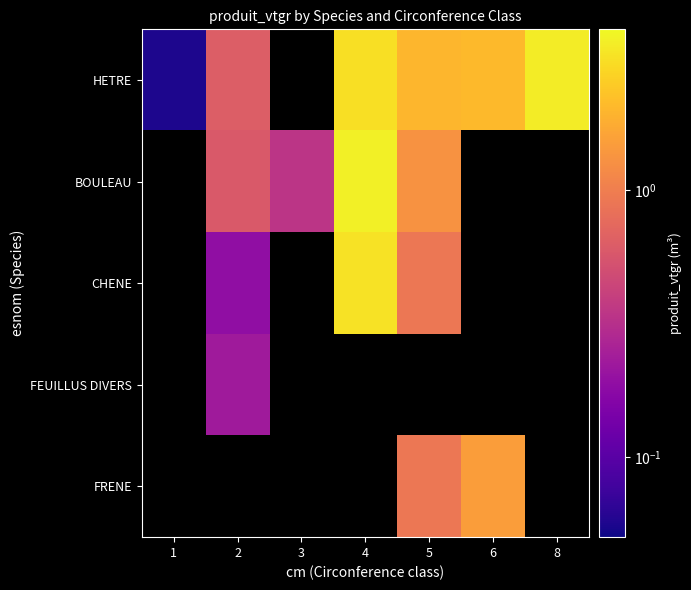

At how many categories does at least one series exceed 1?

4